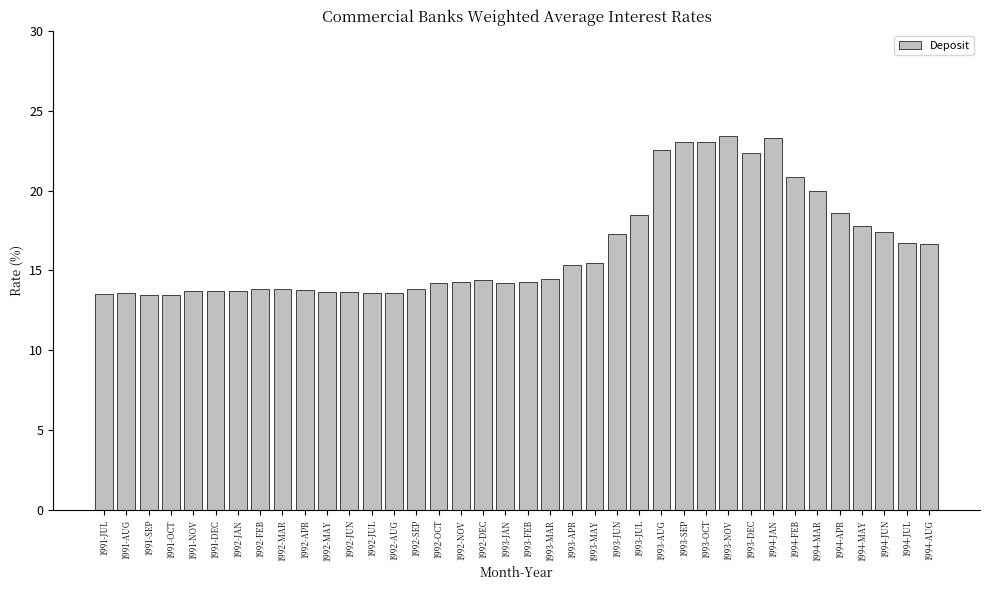

Are the bars grouped side by side (vs. stacked)?

No